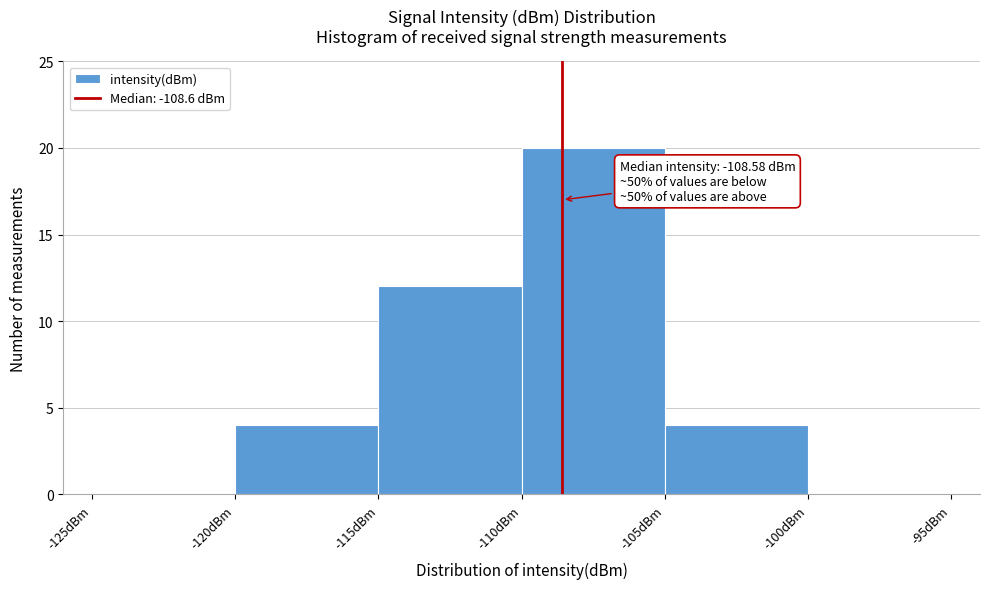

Which range on the x-axis has the tallest bar?

-110 to -105